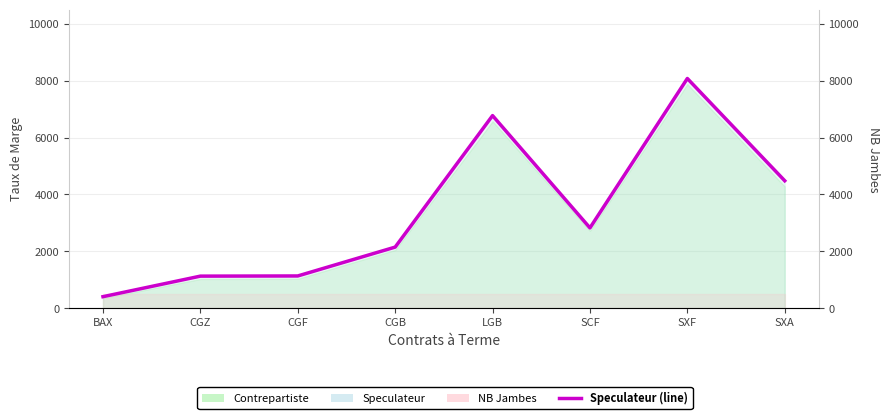

What is the minimum value shown in the chart?

408